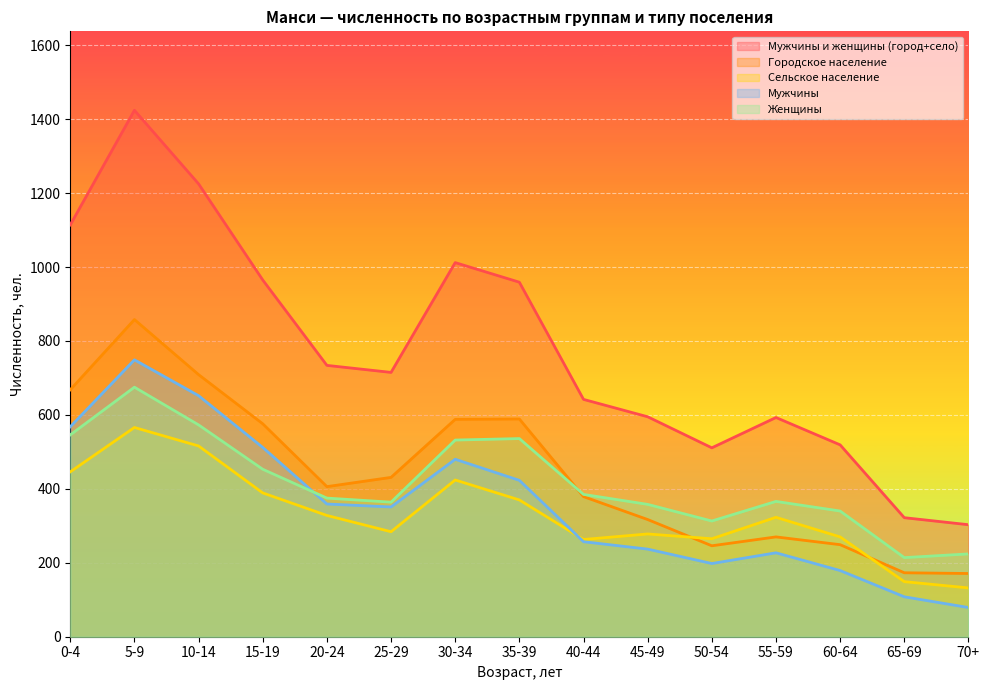

True or false: Городское население has a value of 246 at 50-54.

True